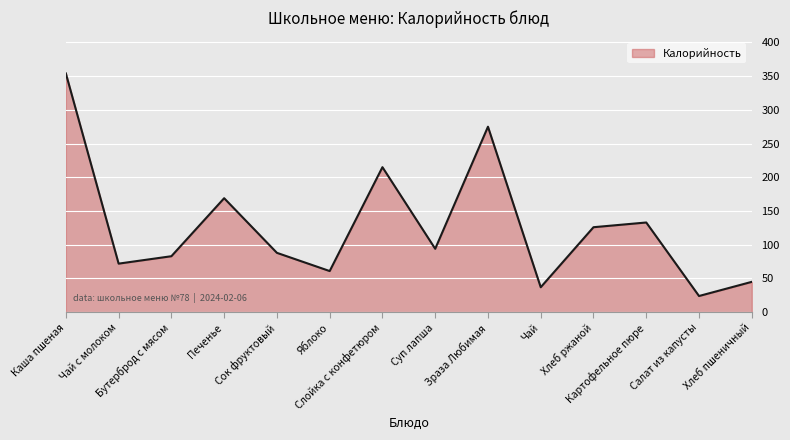

How many interior local valleys (lower than both neighbors) does the data have?

5